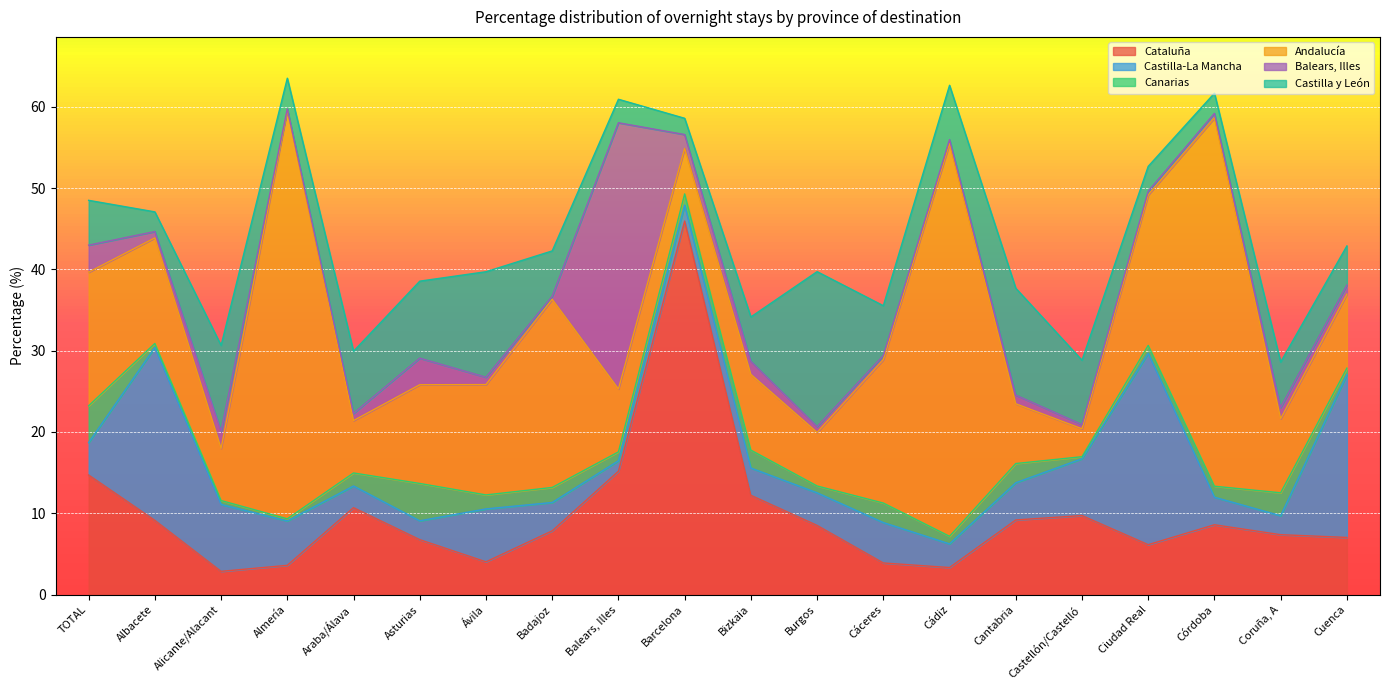

At which label is Cataluña closest to 24?

Balears, Illes